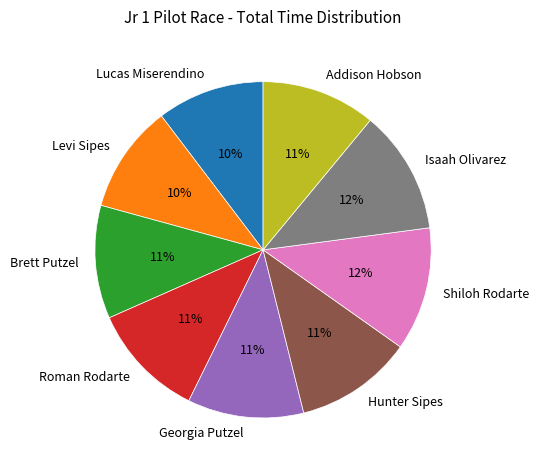

To the nearest percent, what is the combined percentage of Georgia Putzel and Isaah Olivarez?

23%